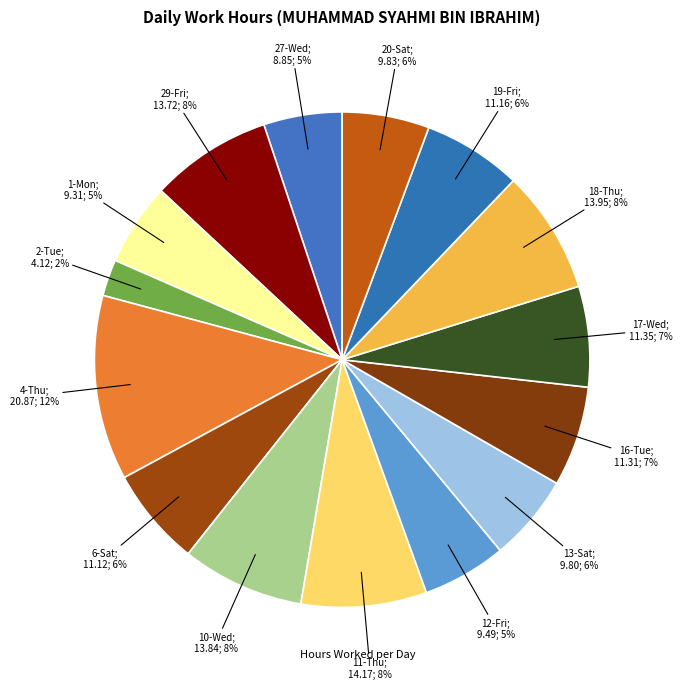

Count the number of slices in the pie.

15